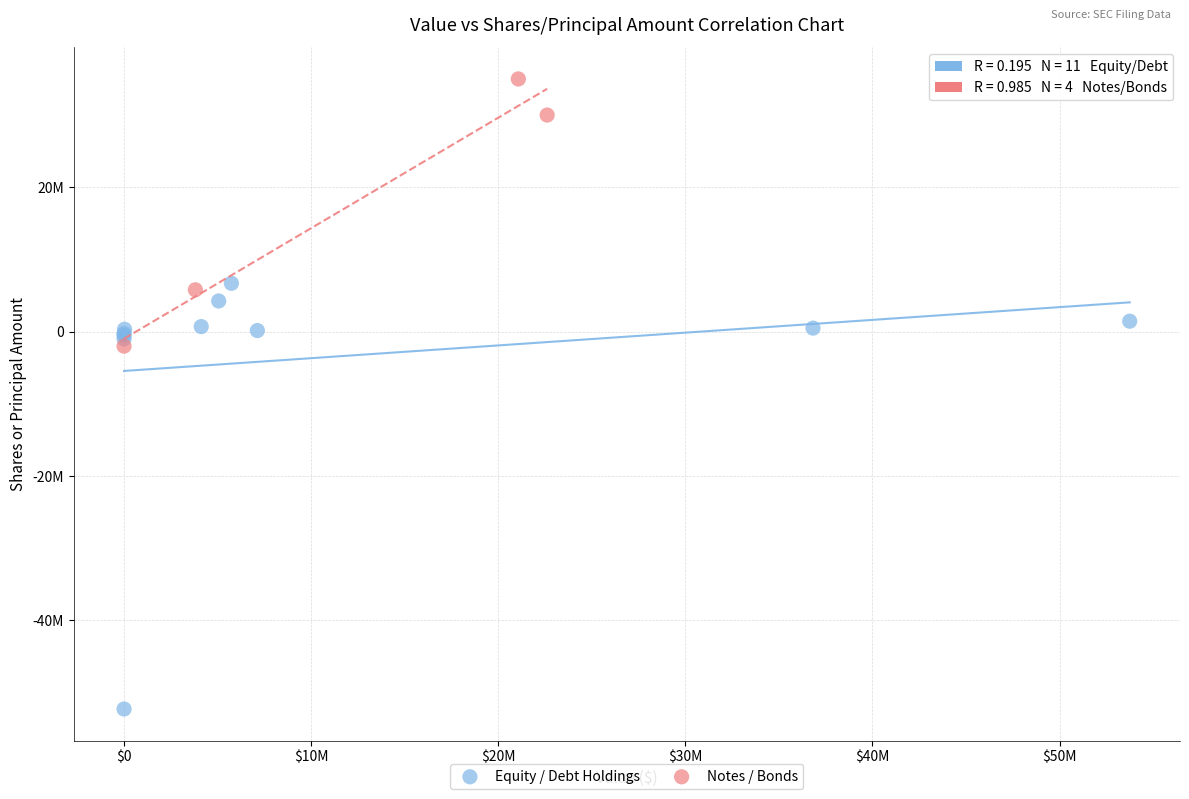

Which series has the largest Y range (max minus min)?

Equity / Debt Holdings